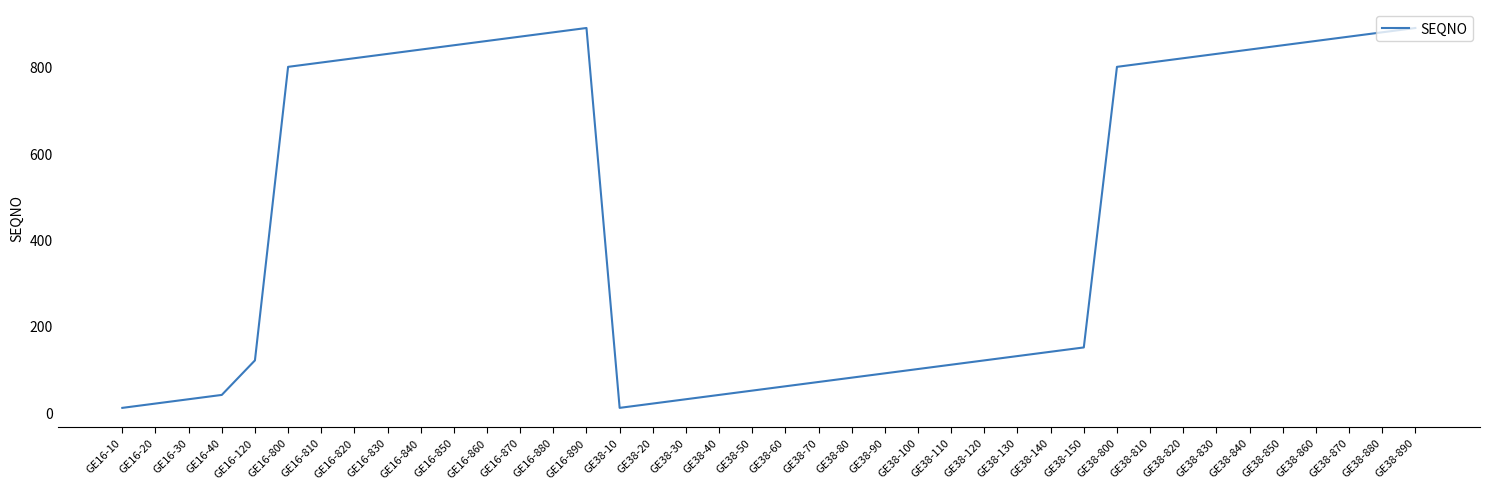

True or false: the data shows 890 at GE38-890.

True